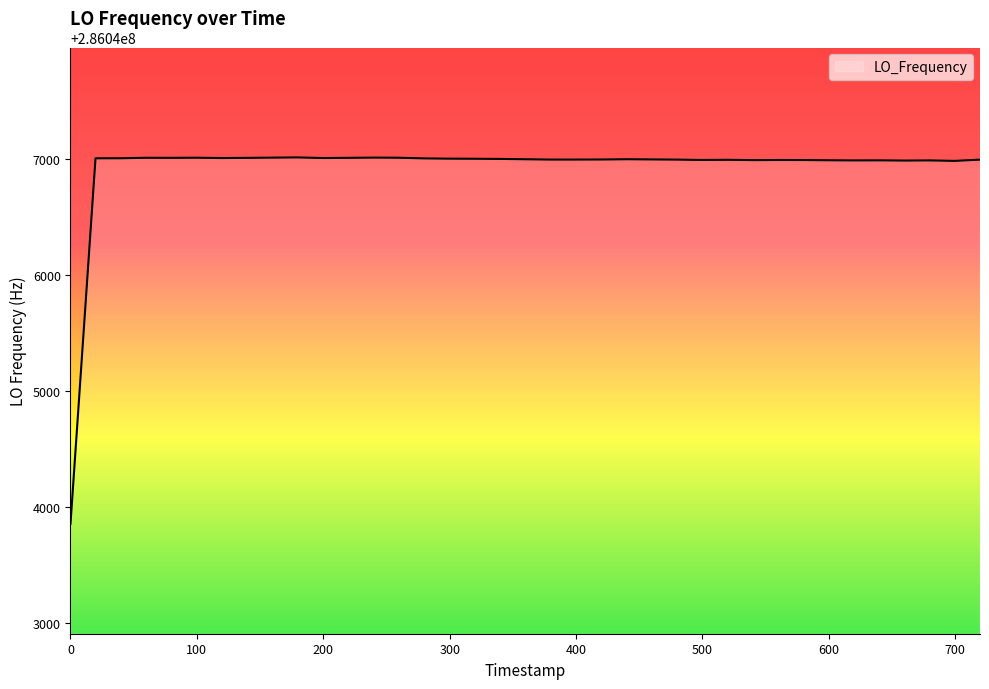

What is the minimum value shown in the chart?

286043856.0